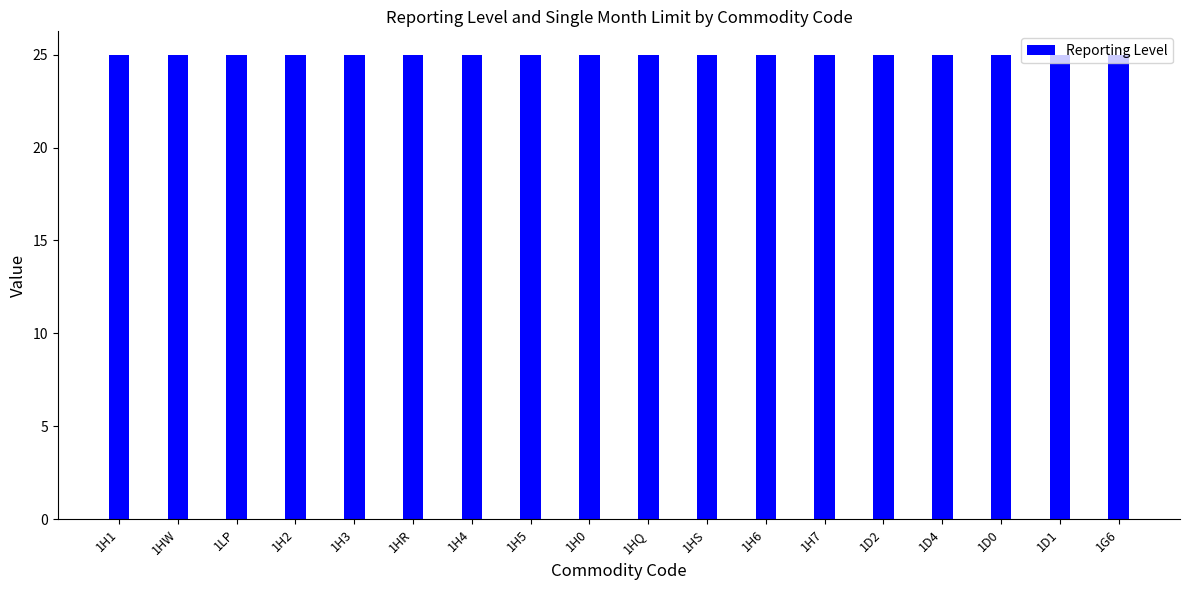

What is the sum of all Reporting Level values?

450